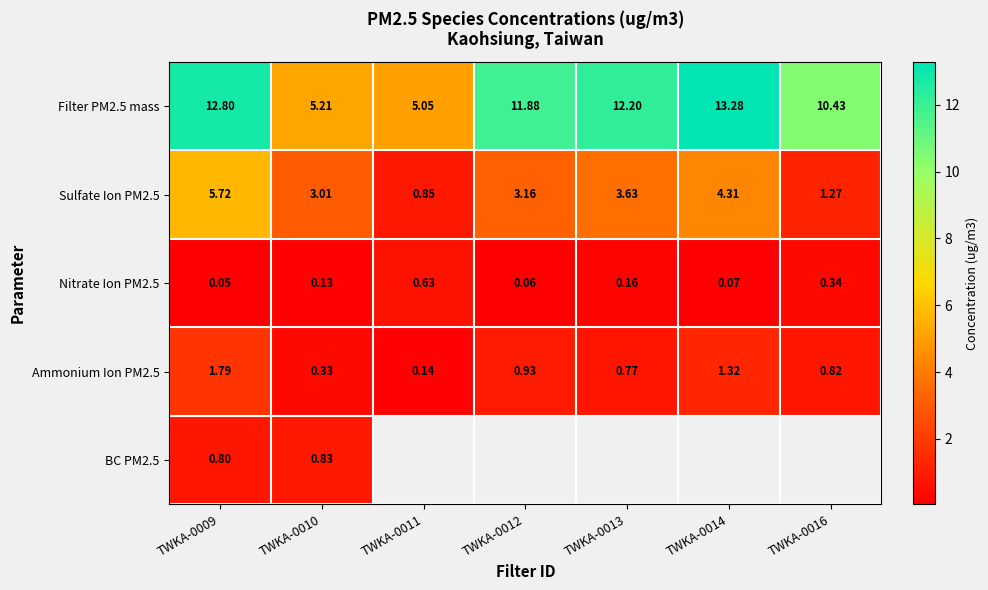

Which category has the highest value in the Sulfate Ion PM2.5 series?

TWKA-0009